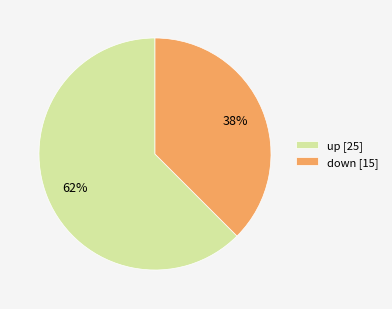

Does up represent more than half of the total?

Yes